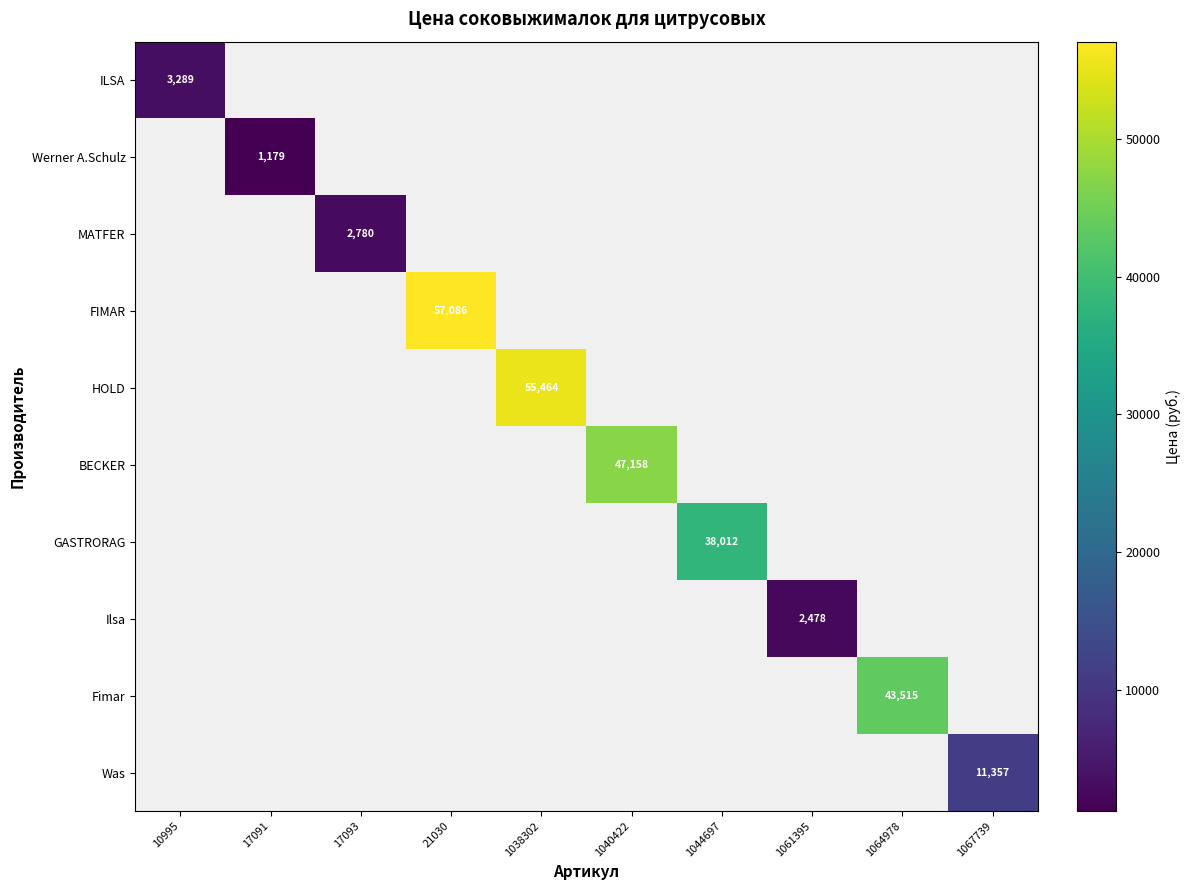

At 10995, list the series in order from smallest to largest.

ILSA, Werner A.Schulz, MATFER, FIMAR, HOLD, BECKER, GASTRORAG, Ilsa, Fimar, Was